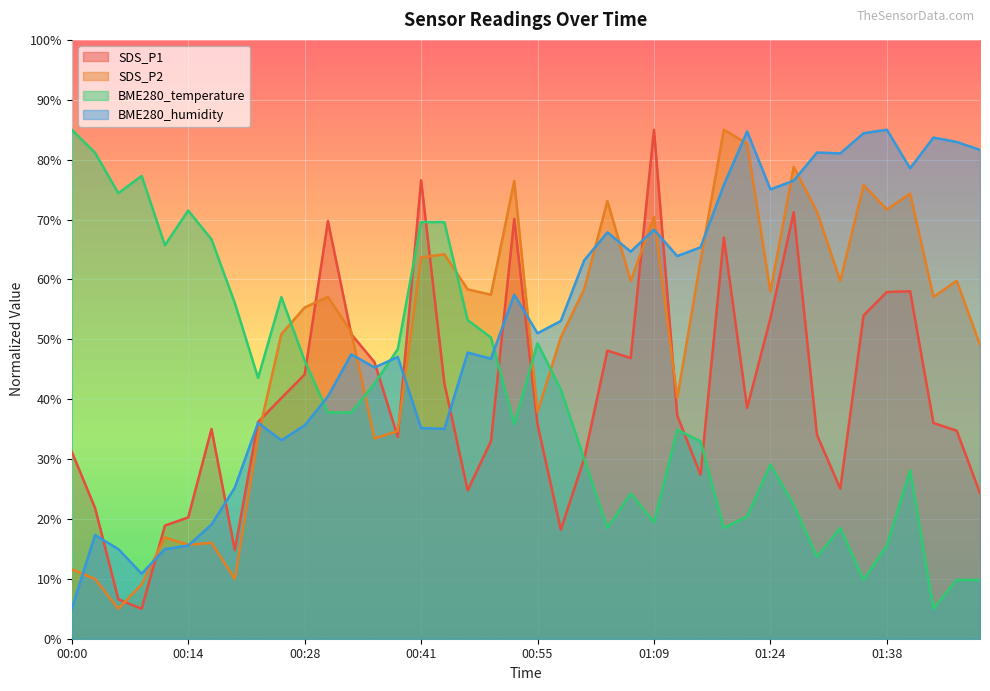

Reading right to left, list all the values displayed in this chart.

SDS_P1: 01:49=24.3	01:47=34.7	01:44=36.0	01:41=58.0	01:38=57.9	01:35=54.0	01:33=25.1	01:30=34.0	01:27=71.2	01:24=53.5	01:21=38.5	01:18=67.0	01:15=27.4	01:12=37.3	01:09=85.0	01:06=46.9	01:03=48.1	01:00=30.0	00:58=18.2	00:55=35.8	00:52=70.1	00:49=33.0	00:47=24.8	00:44=42.7	00:41=76.6	00:38=33.7	00:36=46.2	00:33=50.9	00:30=69.8	00:28=44.1	00:25=40.2	00:22=36.2	00:19=14.8	00:17=35.0	00:14=20.2	00:11=18.9	00:08=5.0	00:06=6.6	00:03=21.8	00:00=31.2
SDS_P2: 01:49=49.1	01:47=59.8	01:44=57.1	01:41=74.3	01:38=71.7	01:35=75.8	01:33=59.8	01:30=71.3	01:27=78.8	01:24=58.0	01:21=82.7	01:18=85.0	01:15=63.1	01:12=40.2	01:09=70.4	01:06=59.8	01:03=73.1	01:00=58.3	00:58=50.3	00:55=37.9	00:52=76.5	00:49=57.4	00:47=58.3	00:44=64.2	00:41=63.7	00:38=34.7	00:36=33.4	00:33=51.2	00:30=57.1	00:28=55.3	00:25=50.9	00:22=33.8	00:19=10.0	00:17=16.0	00:14=15.7	00:11=16.9	00:08=9.1	00:06=5.0	00:03=10.0	00:00=11.6
BME280_temperature: 01:49=9.8	01:47=9.8	01:44=5.0	01:41=28.1	01:38=15.6	01:35=9.8	01:33=18.5	01:30=13.7	01:27=22.3	01:24=29.1	01:21=20.4	01:18=18.5	01:15=33.0	01:12=34.9	01:09=19.5	01:06=24.3	01:03=18.5	01:00=30.1	00:58=41.6	00:55=49.3	00:52=35.8	00:49=50.3	00:47=53.2	00:44=69.6	00:41=69.6	00:38=48.4	00:36=42.6	00:33=37.8	00:30=37.8	00:28=46.4	00:25=57.0	00:22=43.6	00:19=56.1	00:17=66.7	00:14=71.5	00:11=65.7	00:08=77.3	00:06=74.4	00:03=81.1	00:00=85.0
BME280_humidity: 01:49=81.6	01:47=82.9	01:44=83.7	01:41=78.6	01:38=85.0	01:35=84.4	01:33=81.0	01:30=81.2	01:27=76.5	01:24=75.0	01:21=84.7	01:18=75.8	01:15=65.4	01:12=63.9	01:09=68.3	01:06=64.6	01:03=67.9	01:00=63.2	00:58=53.1	00:55=51.0	00:52=57.5	00:49=46.8	00:47=47.8	00:44=35.0	00:41=35.2	00:38=47.1	00:36=45.3	00:33=47.5	00:30=40.5	00:28=35.6	00:25=33.1	00:22=36.1	00:19=25.2	00:17=19.1	00:14=15.5	00:11=15.0	00:08=10.9	00:06=15.0	00:03=17.3	00:00=5.0